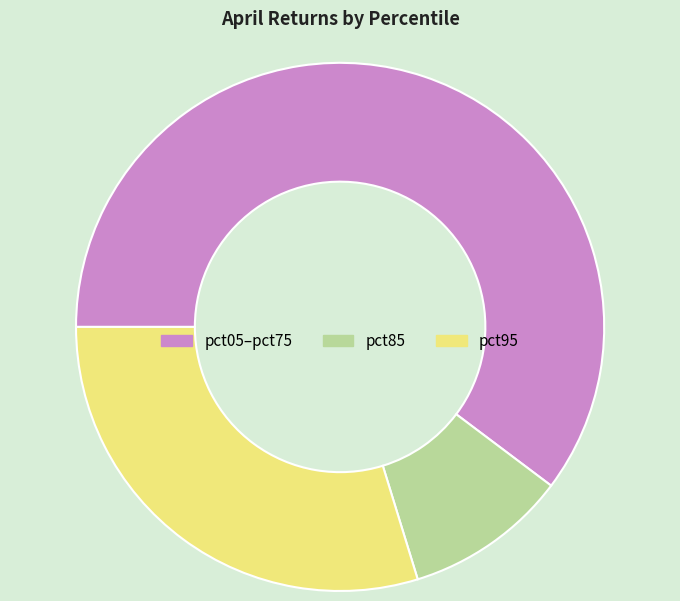

How many segments does this pie chart have?

3